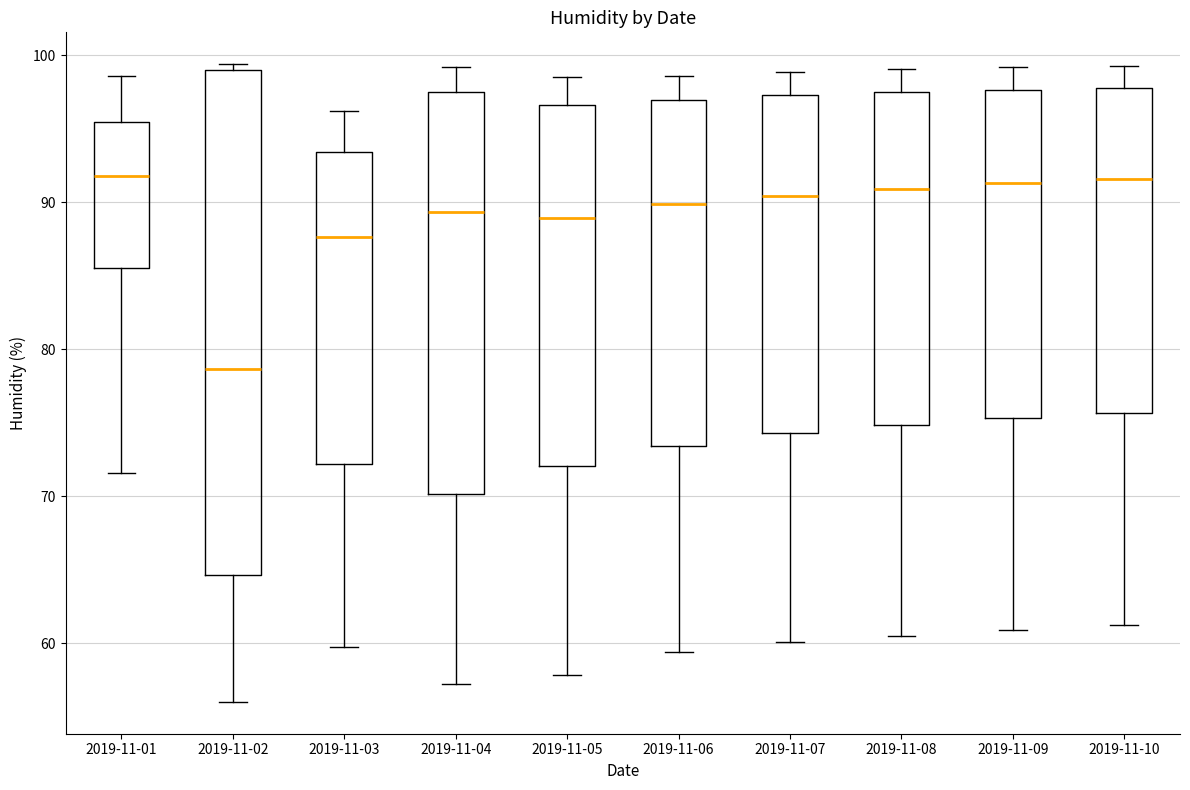

Reading left to right, transcribe this box plot: for each box, give where its median line is, the range the box spans, and where its two whiskers end, as read against the y-axis. The values are not printed on the chart, so give them approximately, as read against the axis.

2019-11-01: median 92, box 86 to 95, whiskers 72 to 99
2019-11-02: median 79, box 65 to 99, whiskers 56 to 99 (just above the box's upper edge)
2019-11-03: median 88, box 72 to 93, whiskers 60 to 96
2019-11-04: median 89, box 70 to 98, whiskers 57 to 99
2019-11-05: median 89, box 72 to 97, whiskers 58 to 99
2019-11-06: median 90, box 73 to 97, whiskers 59 to 99
2019-11-07: median 90, box 74 to 97, whiskers 60 to 99
2019-11-08: median 91, box 75 to 97, whiskers 61 to 99
2019-11-09: median 91, box 75 to 98, whiskers 61 to 99
2019-11-10: median 92, box 76 to 98, whiskers 61 to 99